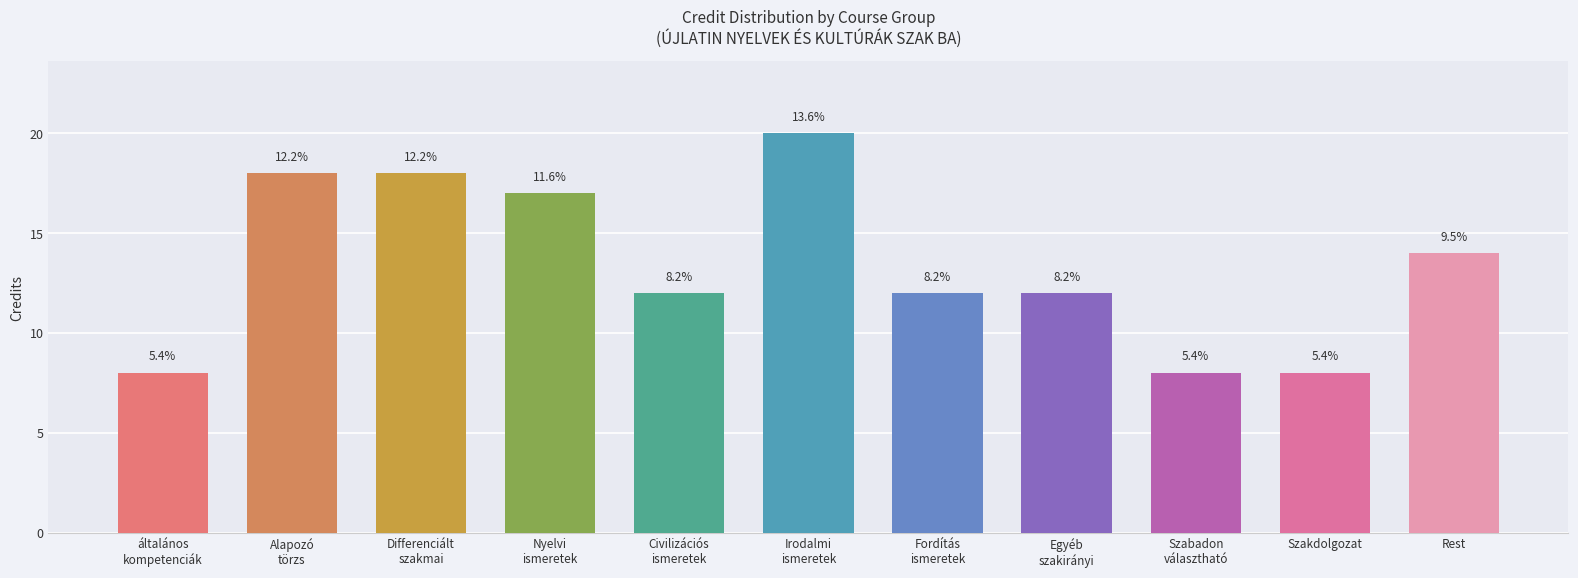

How many bars are there in total?

11